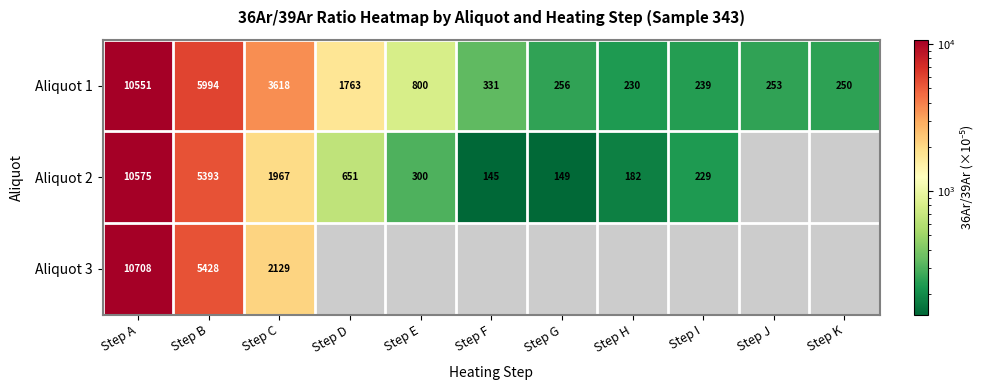

Rank the series at Step C from lowest to highest value.

Aliquot 2, Aliquot 3, Aliquot 1